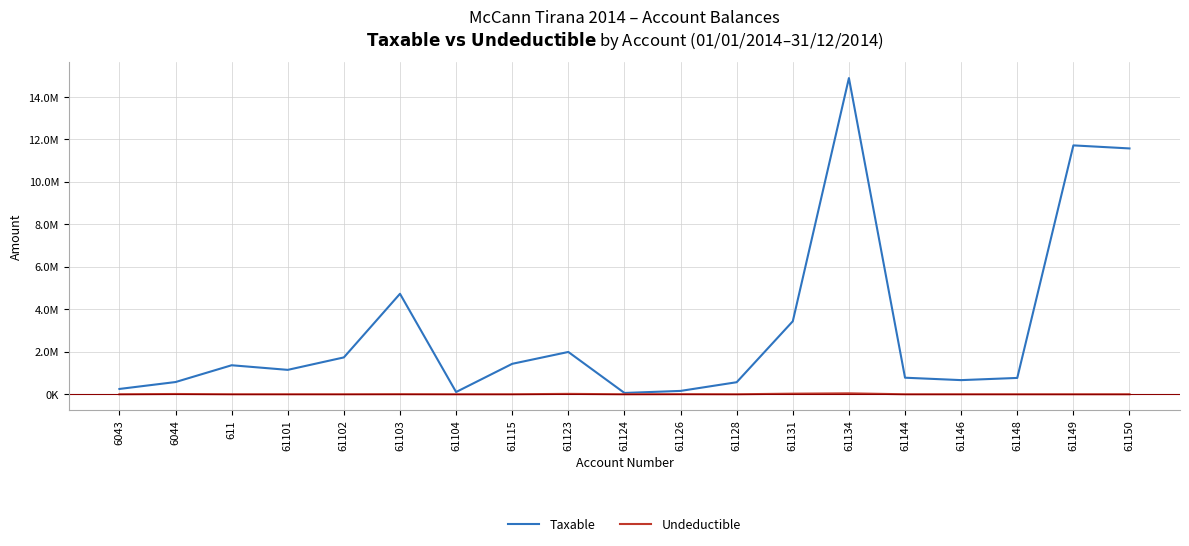

True or false: Taxable and Undeductible intersect in this chart.

False